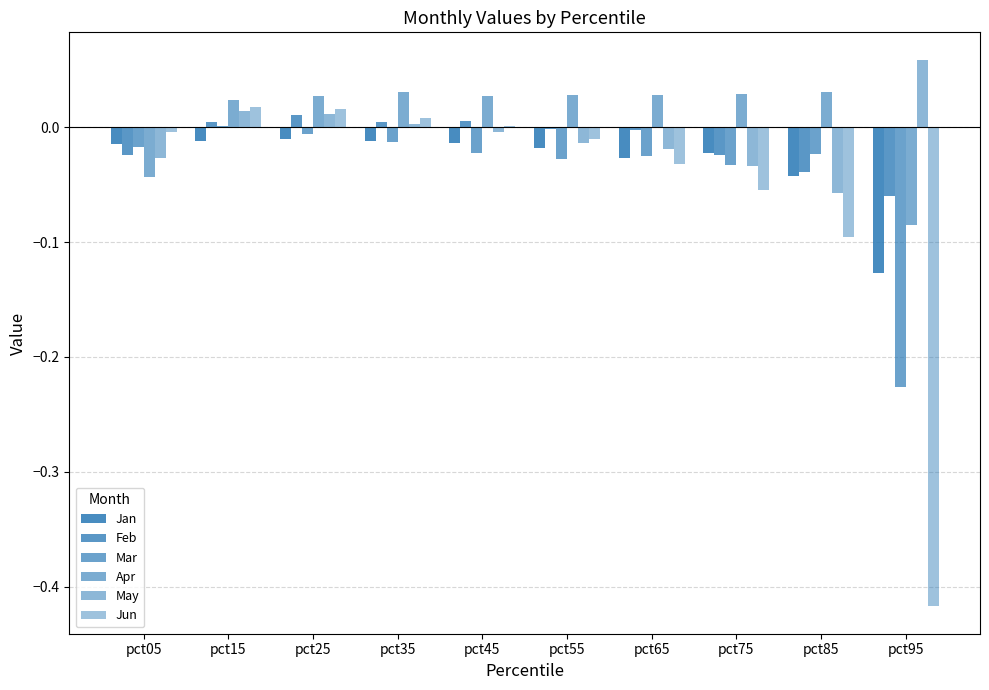

How many distinct data groups are displayed?

6